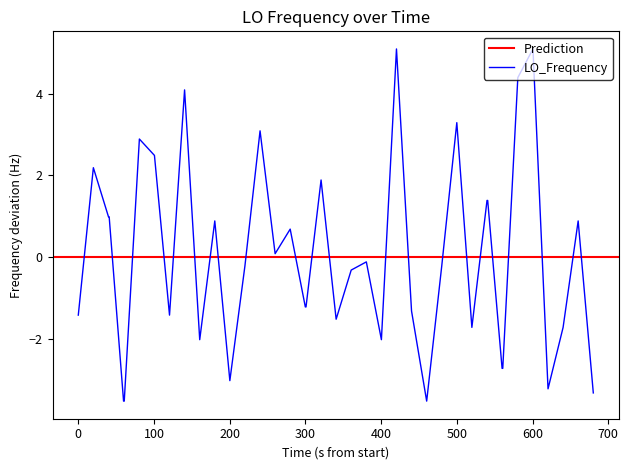

What is the maximum value for LO_Frequency?

5.1